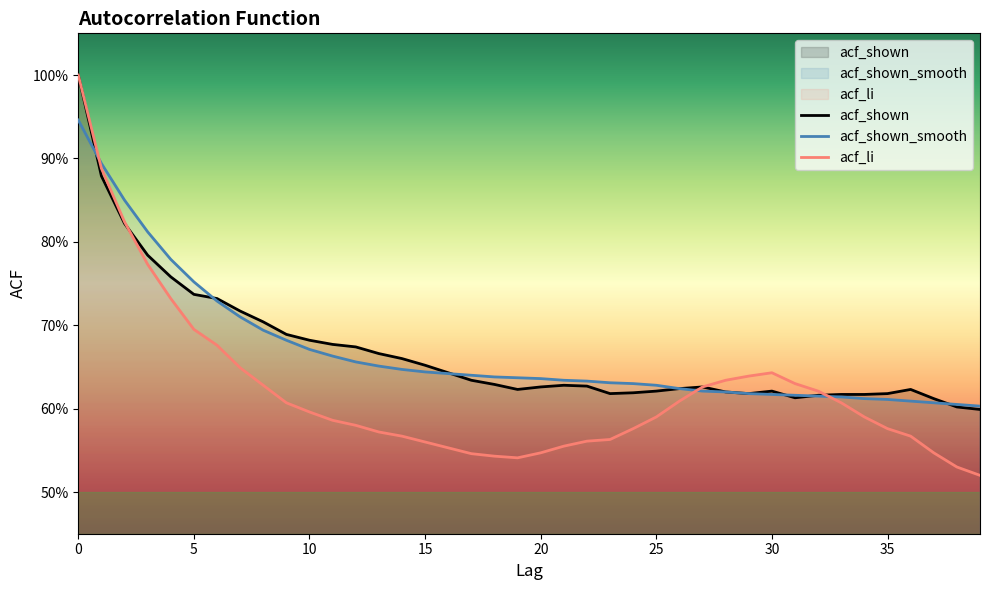

What is the total value across all series at 37?

1.8